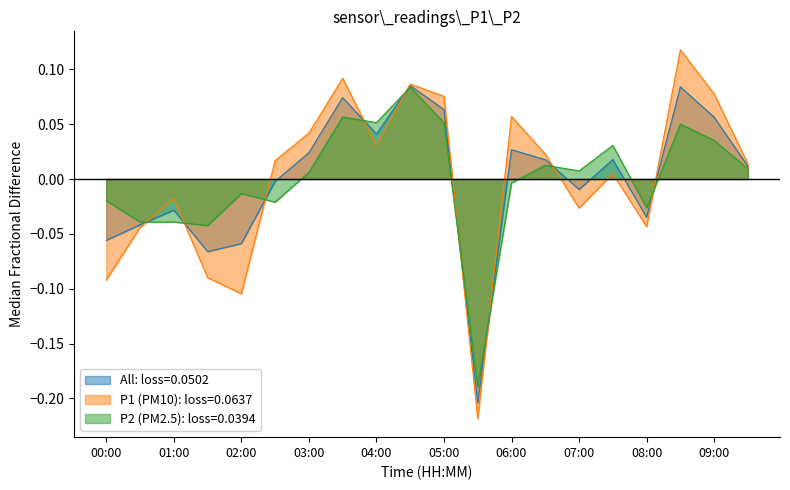

Which series has the widest spread of values?

P1